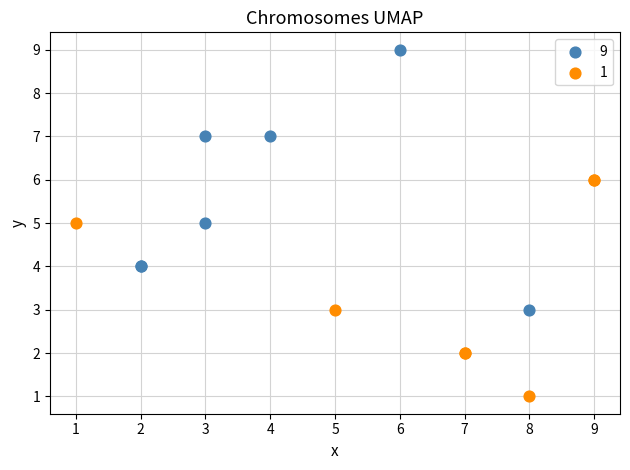

Which series has the largest Y range (max minus min)?

9